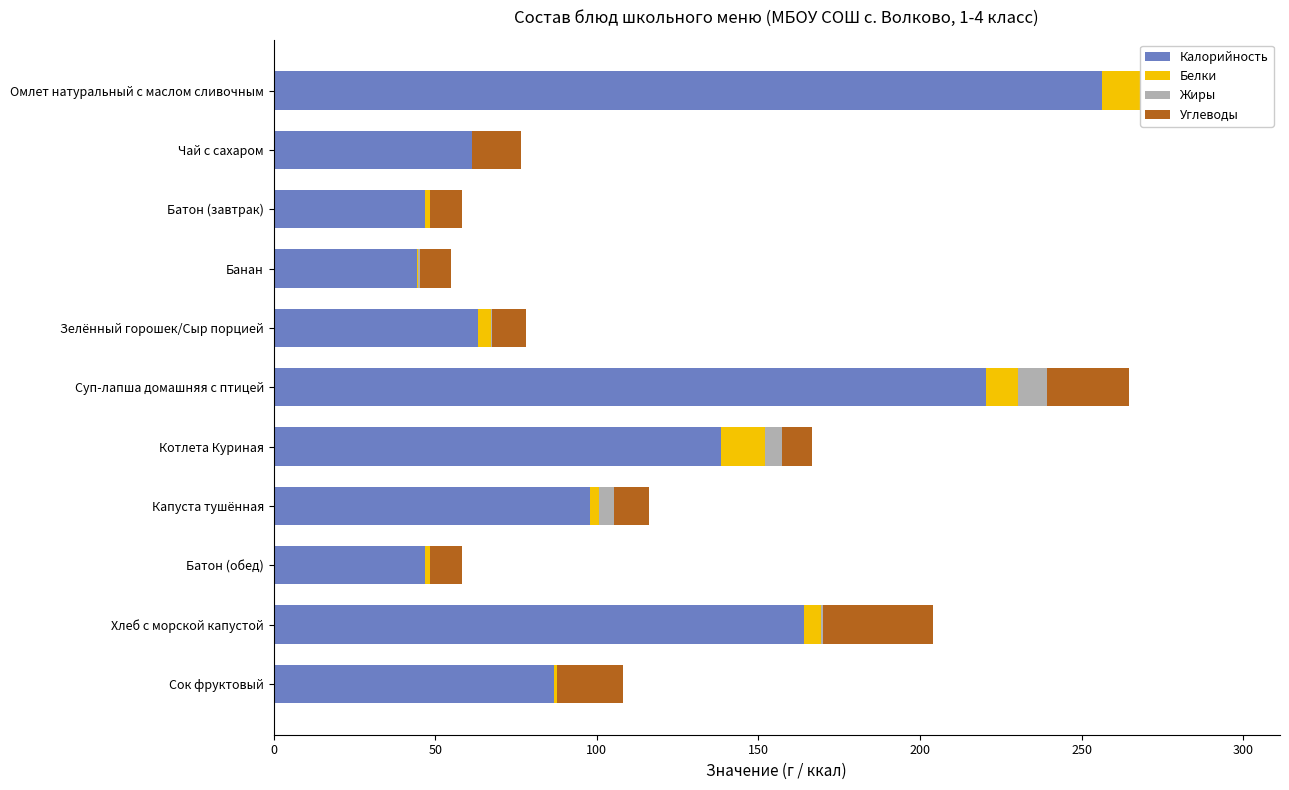

Read the Углеводы value at Котлета Куриная.

9.1